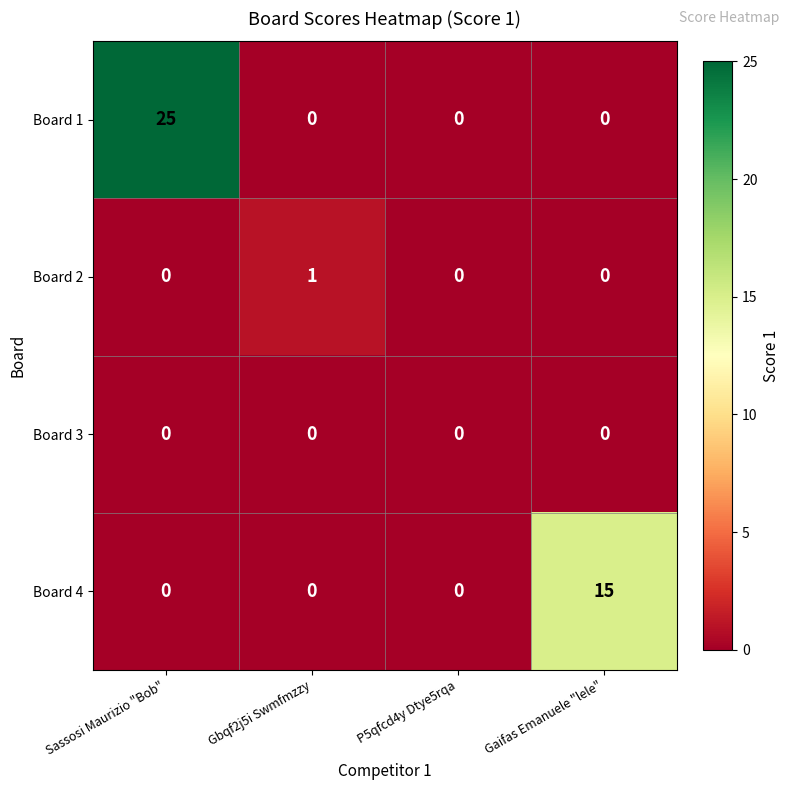

The value of Board 2 at Sassosi Maurizio "Bob" is -1. True or false?

False